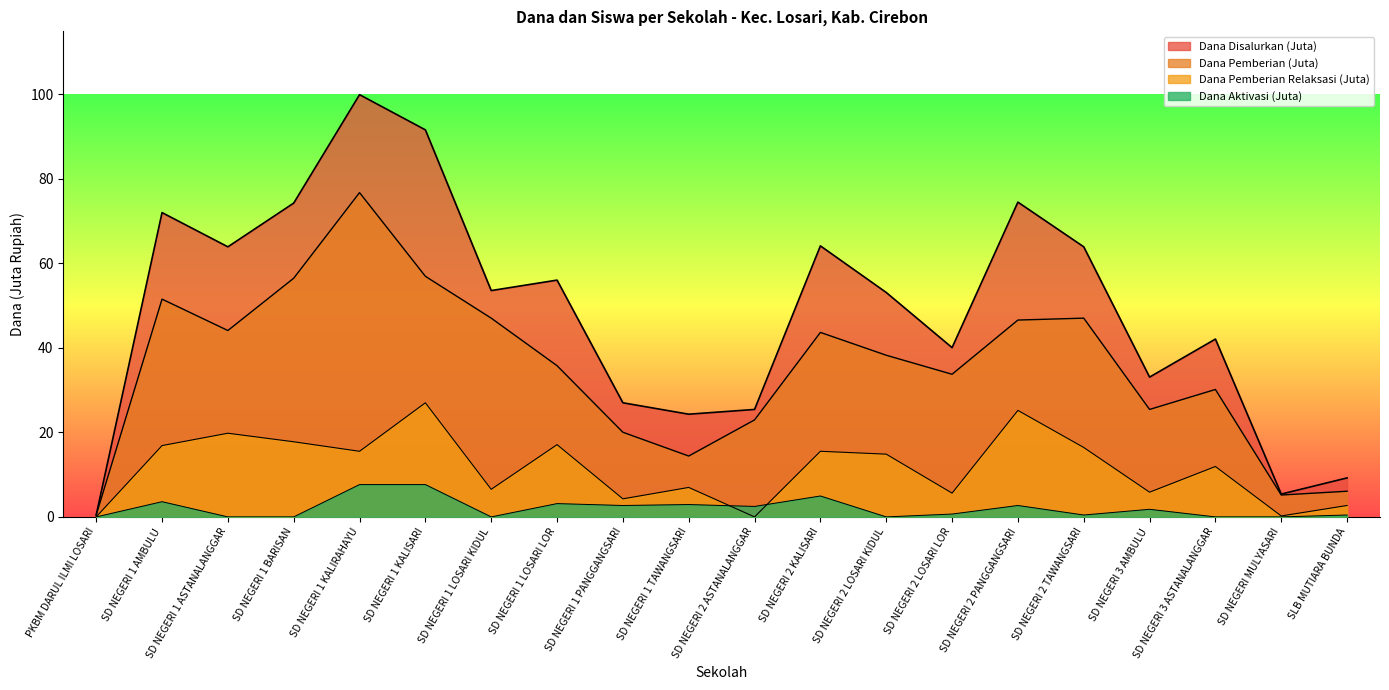

True or false: Dana Disalurkan has more than 2 points higher than both neighbors.

True